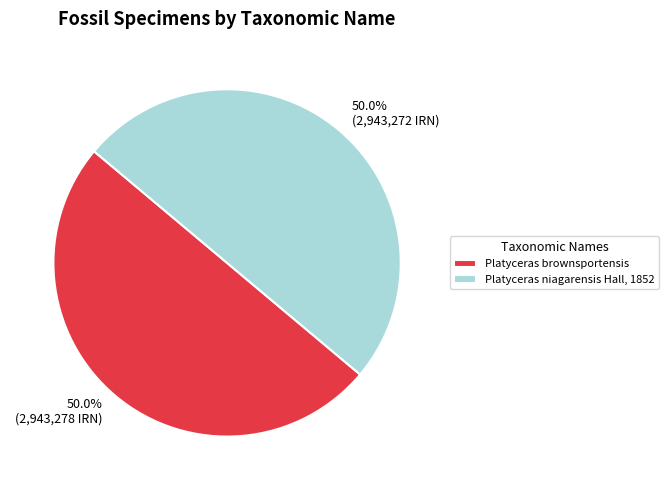

What percentage do 50.0% (2,943,272 IRN) and 50.0% (2,943,278 IRN) together represent?

100.0%